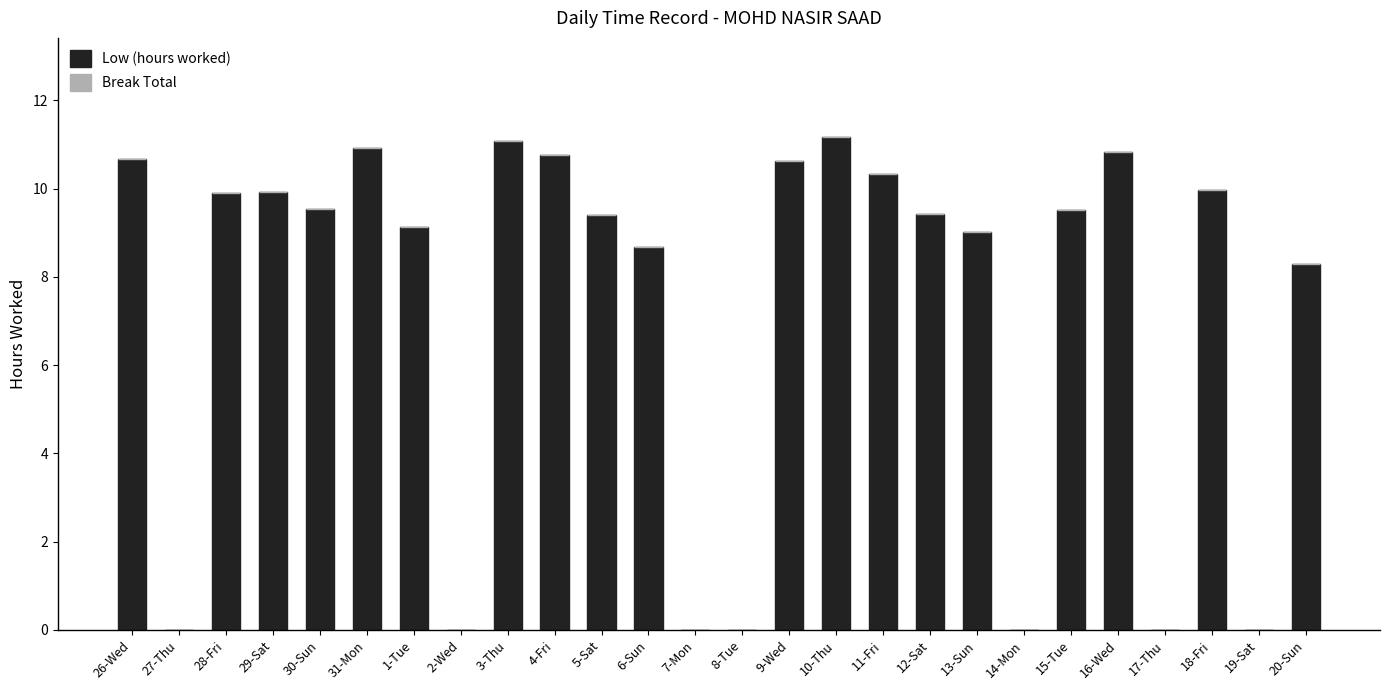

At which label is the value closest to 5?

20-Sun